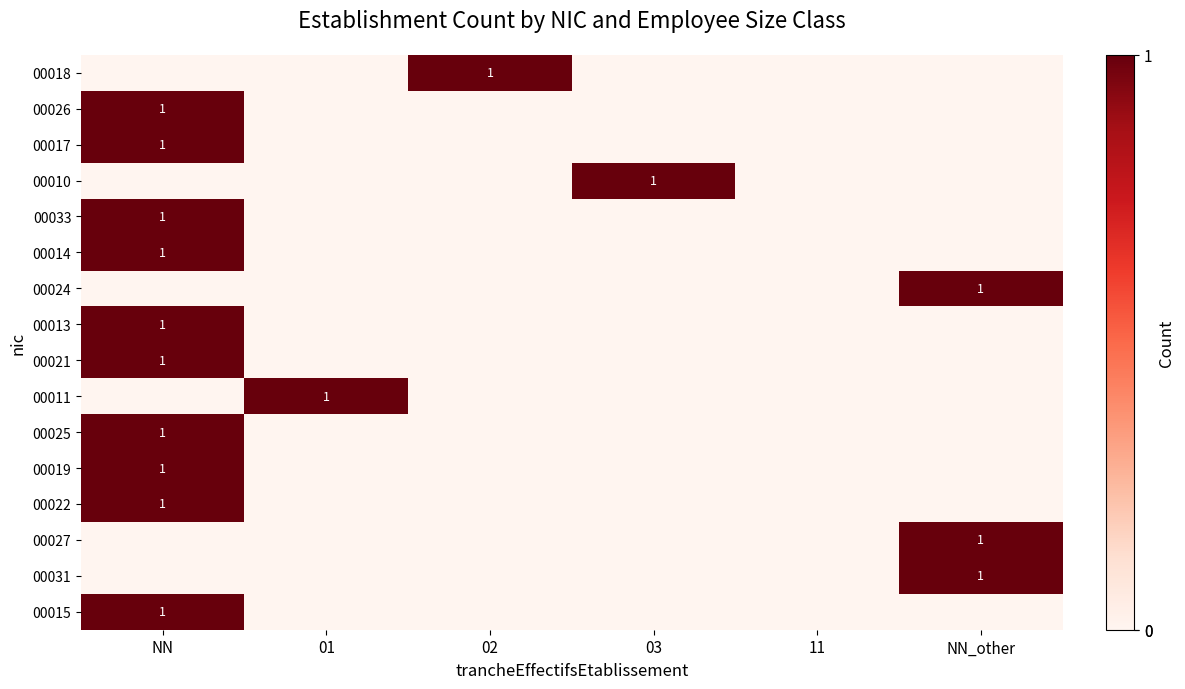

True or false: 00014 has a value of 1 at NN.

True